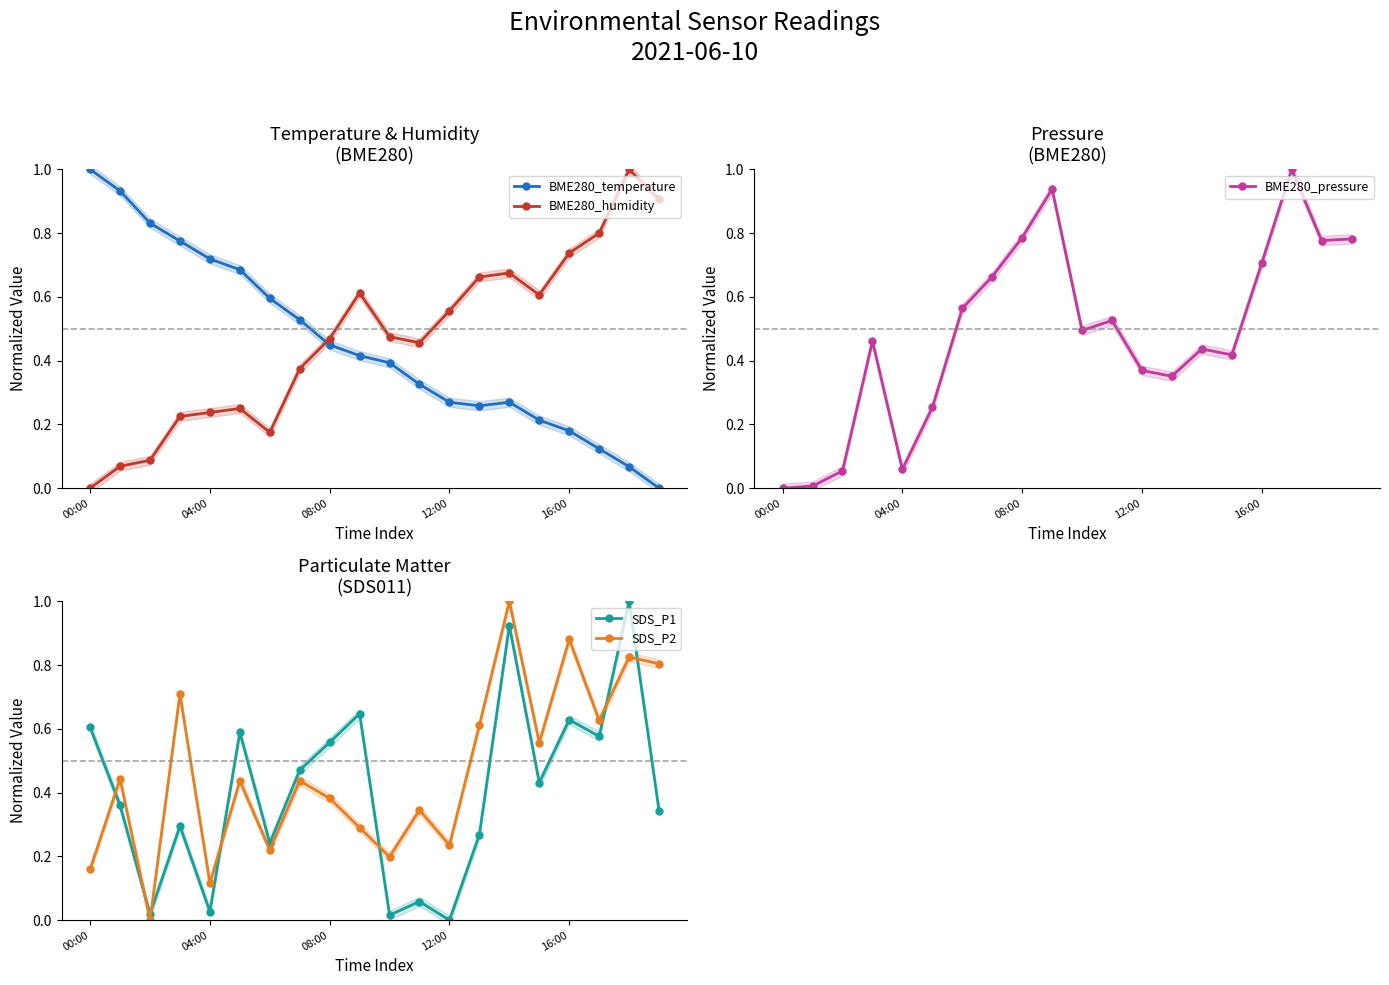

How many intersections are there between SDS_P2 and SDS_P1?

7